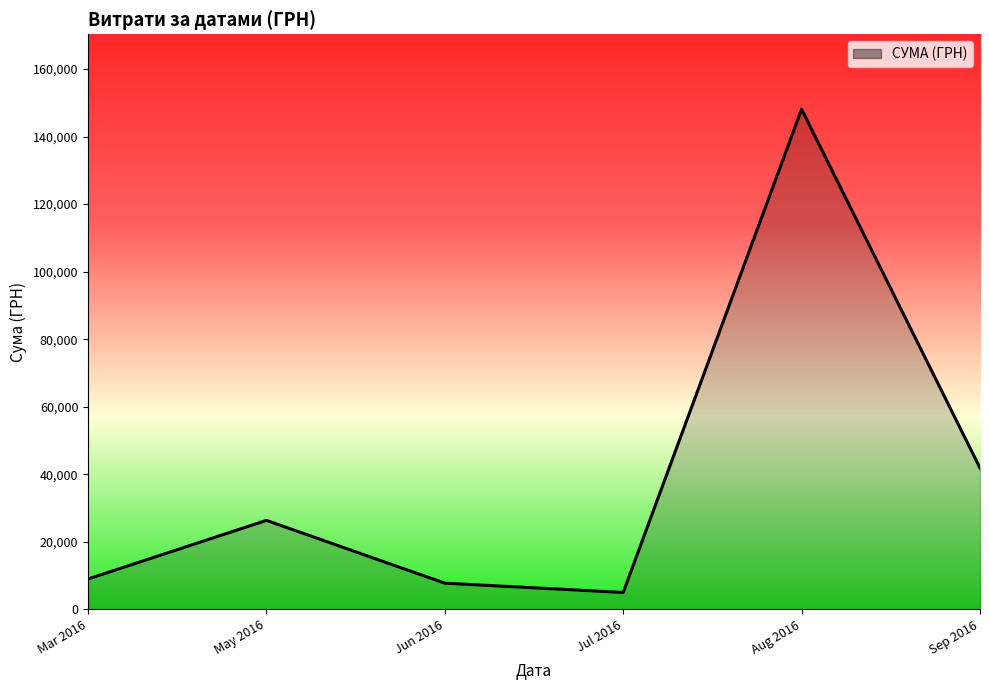

At which category does the chart reach its minimum across all series?

Jul 2016